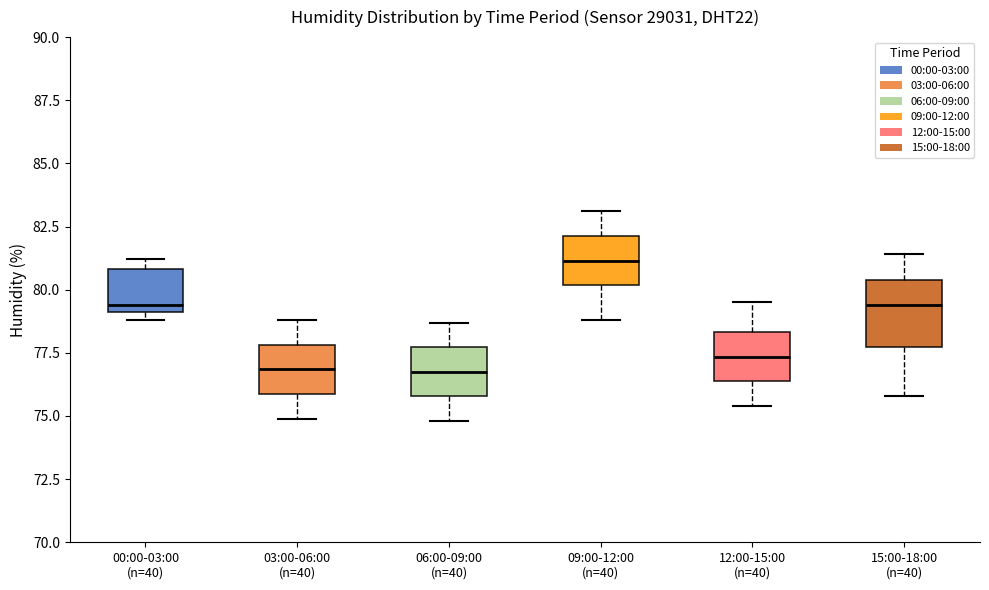

Where does the lower whisker of the box for 15:00-18:00 (n=40) end on the y-axis? The values are not printed on the chart, so give them approximately, as read against the axis.

76.0